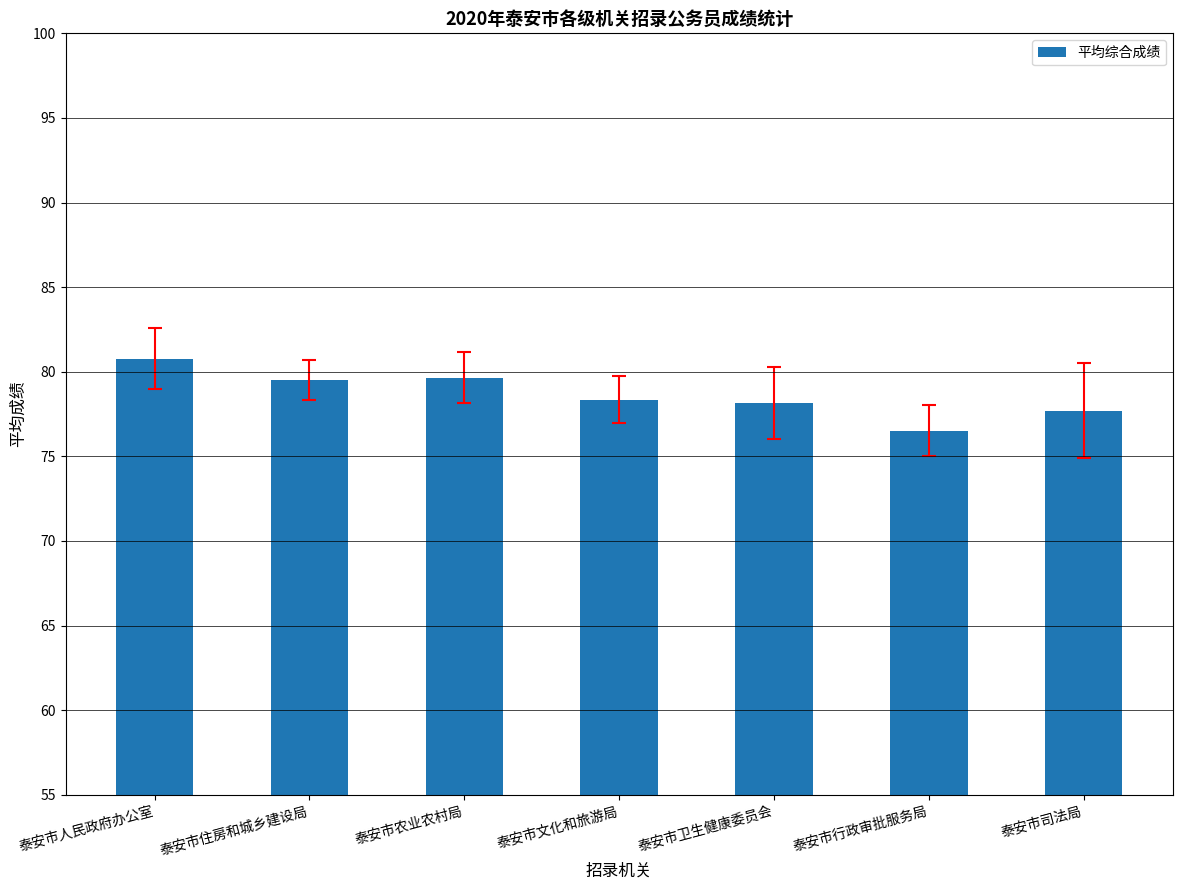

The value at 泰安市农业农村局 is 79.6. True or false?

True